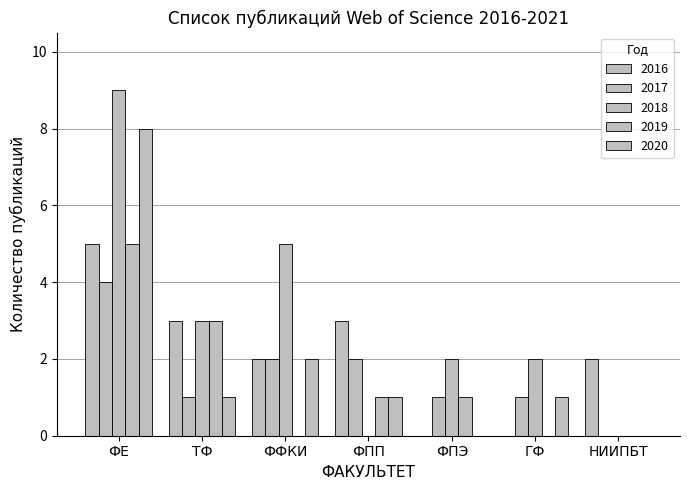

Are the bars horizontal?

No